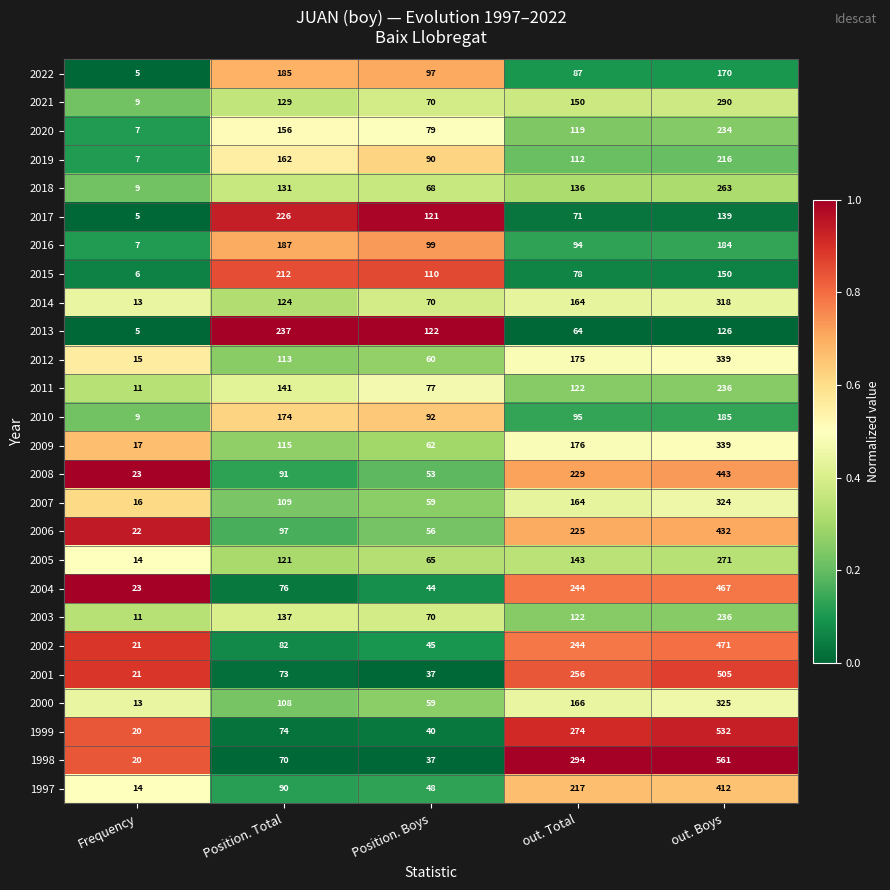

How many data points does each series have?

5